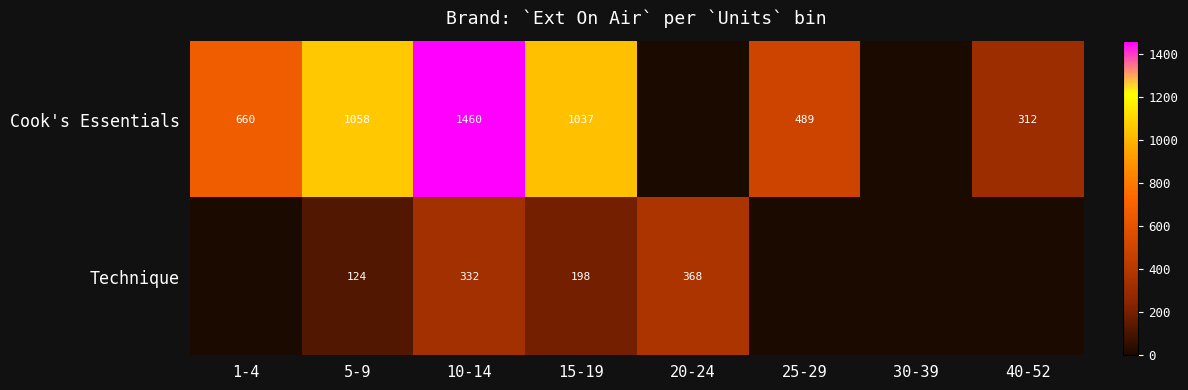

What is the total value across all series at 15-19?

1235